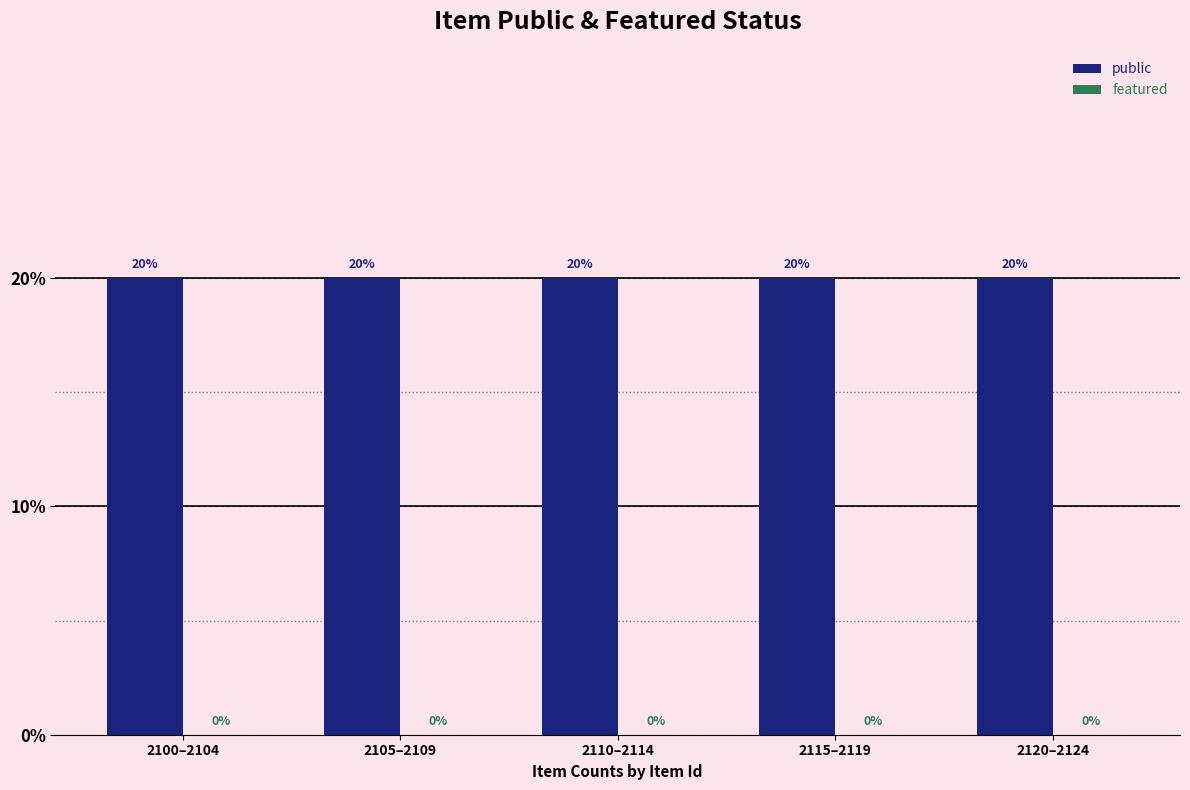

Which series has the widest spread of values?

public